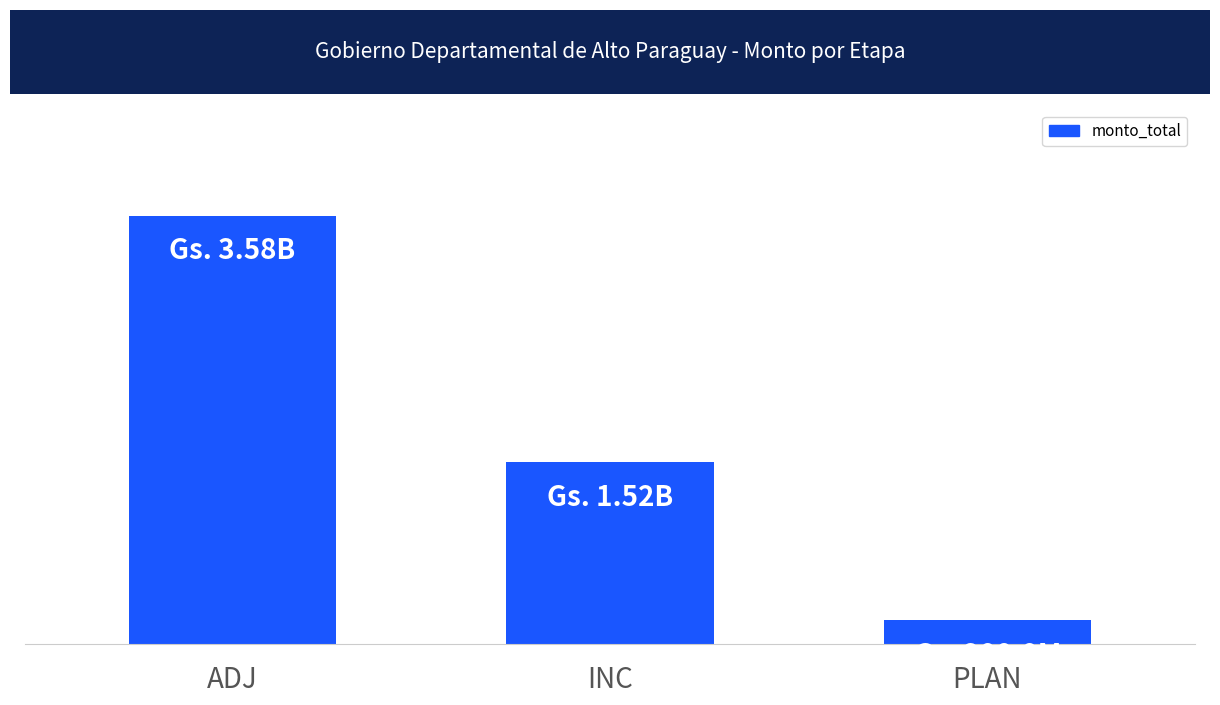

Reading right to left, list all the values displayed in this chart.

PLAN=200000000	INC=1521080000	ADJ=3583569400